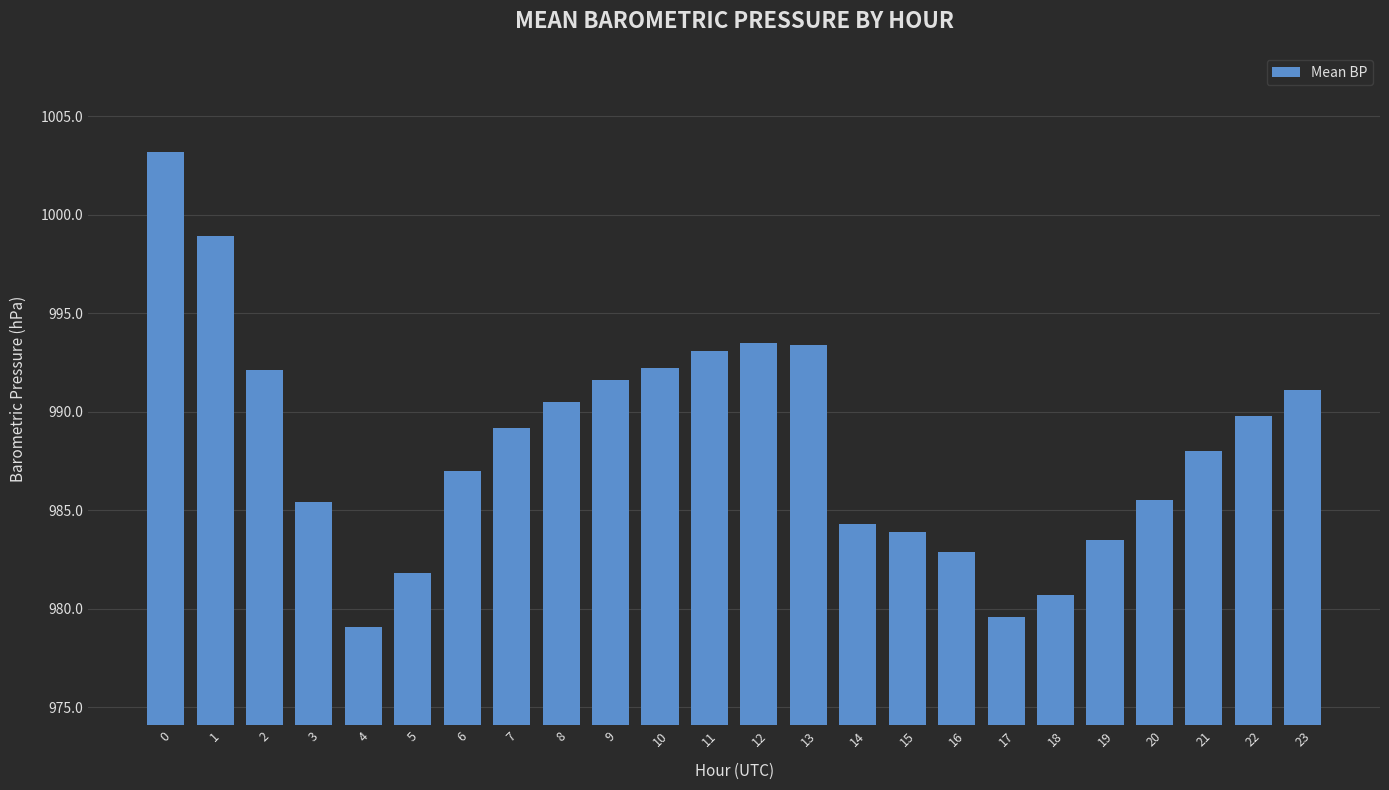

What is the approximate value at 19?

983.5